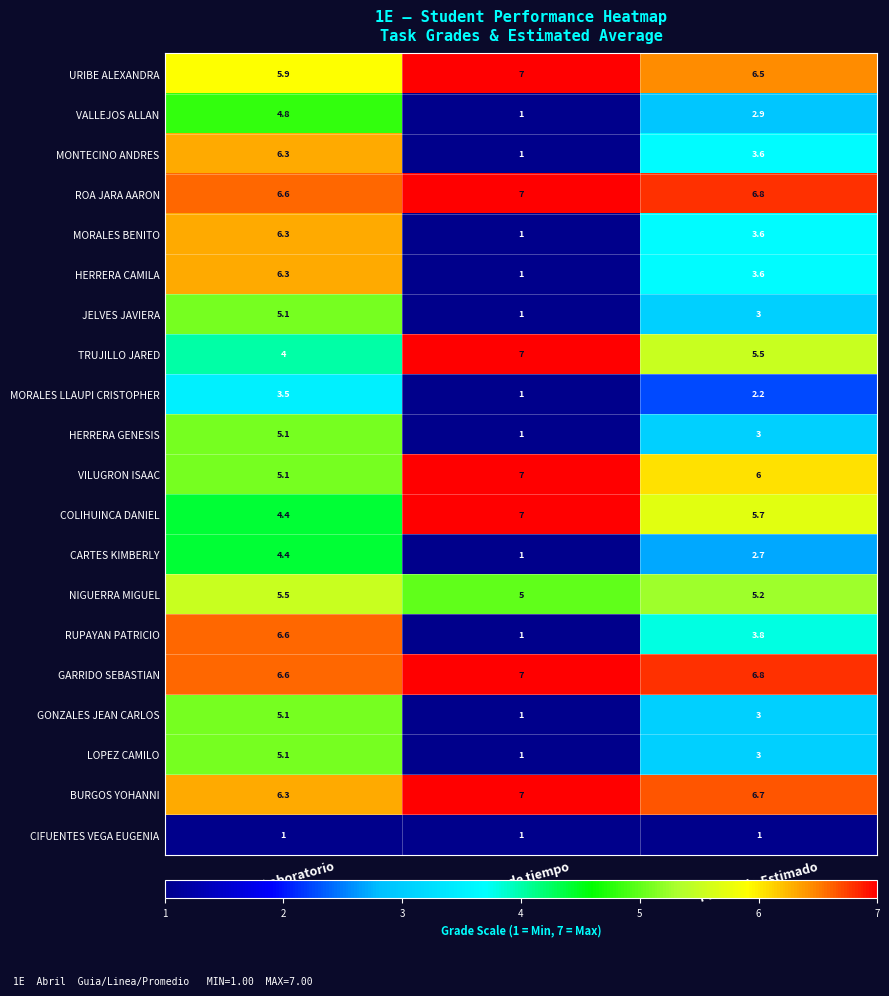

Which series changed the most between Guia Laboratorio and Linea de tiempo?

RUPAYAN PATRICIO